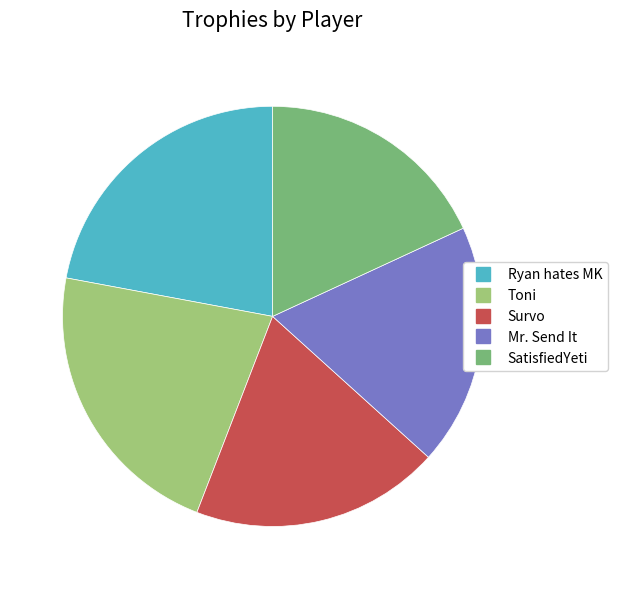

Count the number of slices in the pie.

5